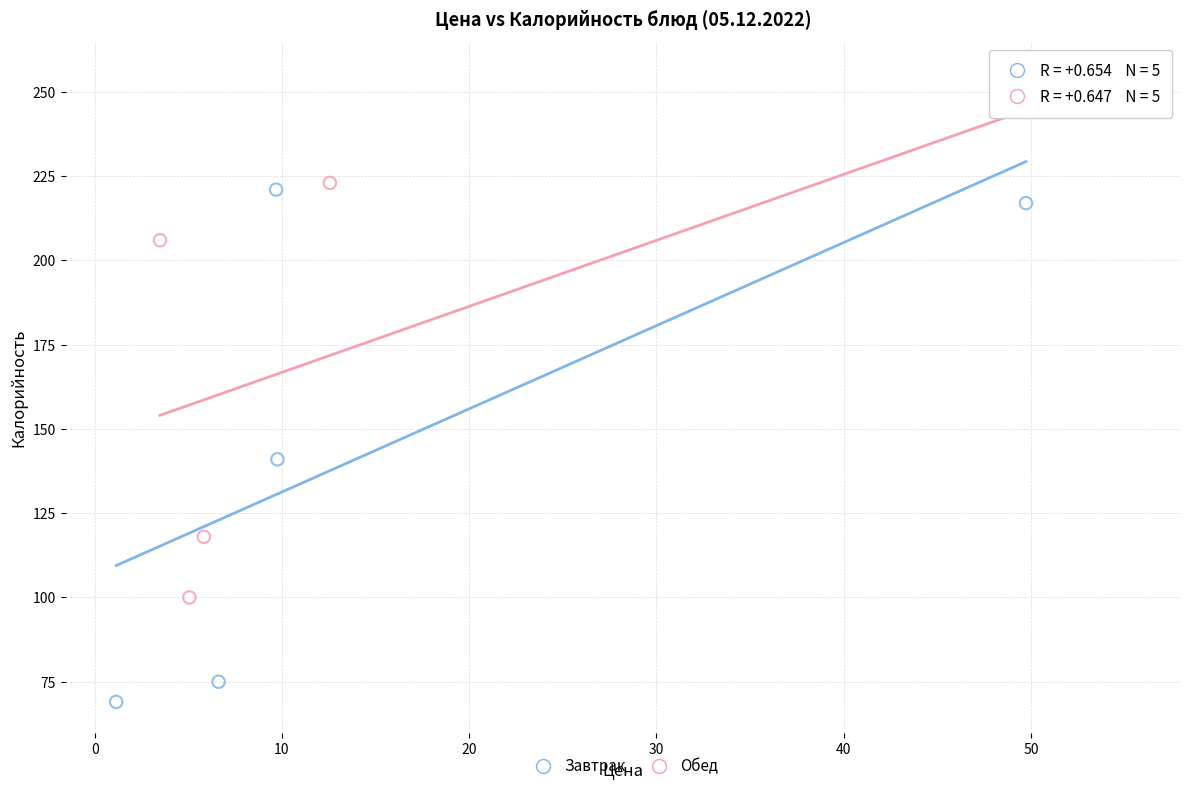

Which series contains the highest Y value?

Обед